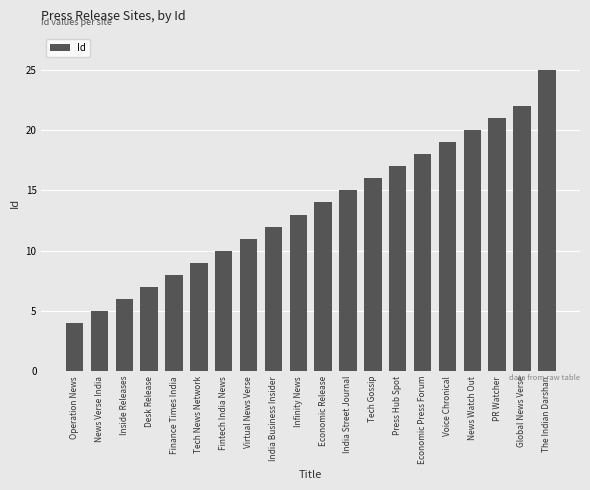

What is the value of the 1st bar from the left?

4